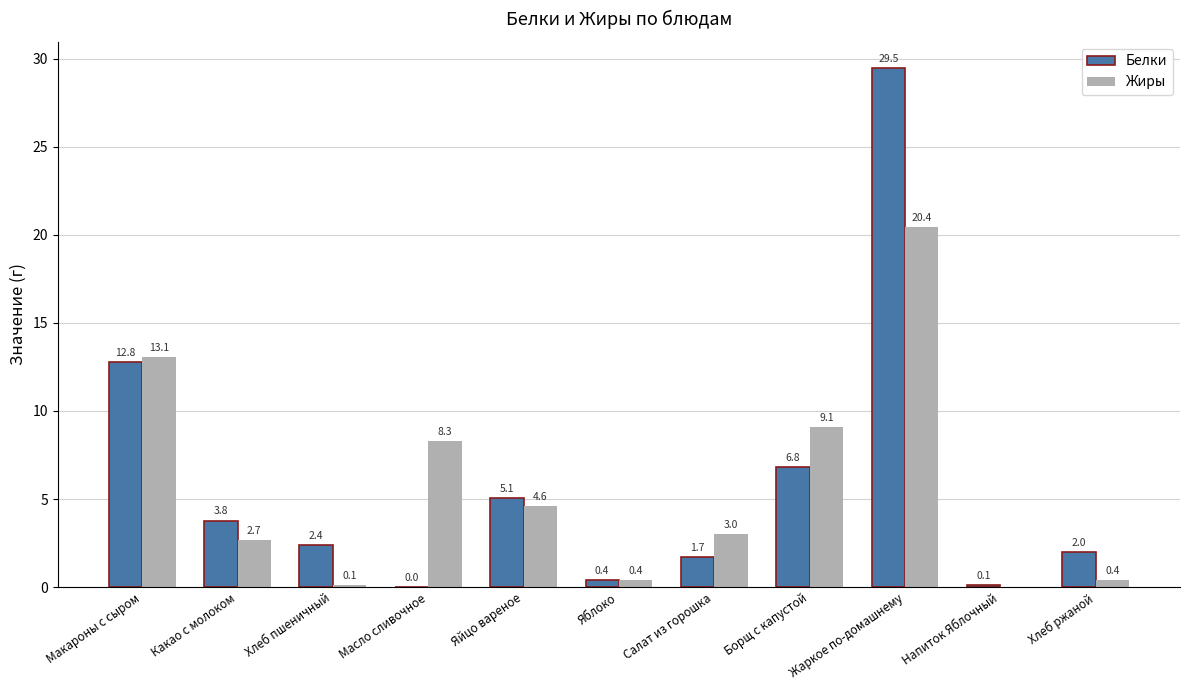

Does the chart contain stacked bars?

No